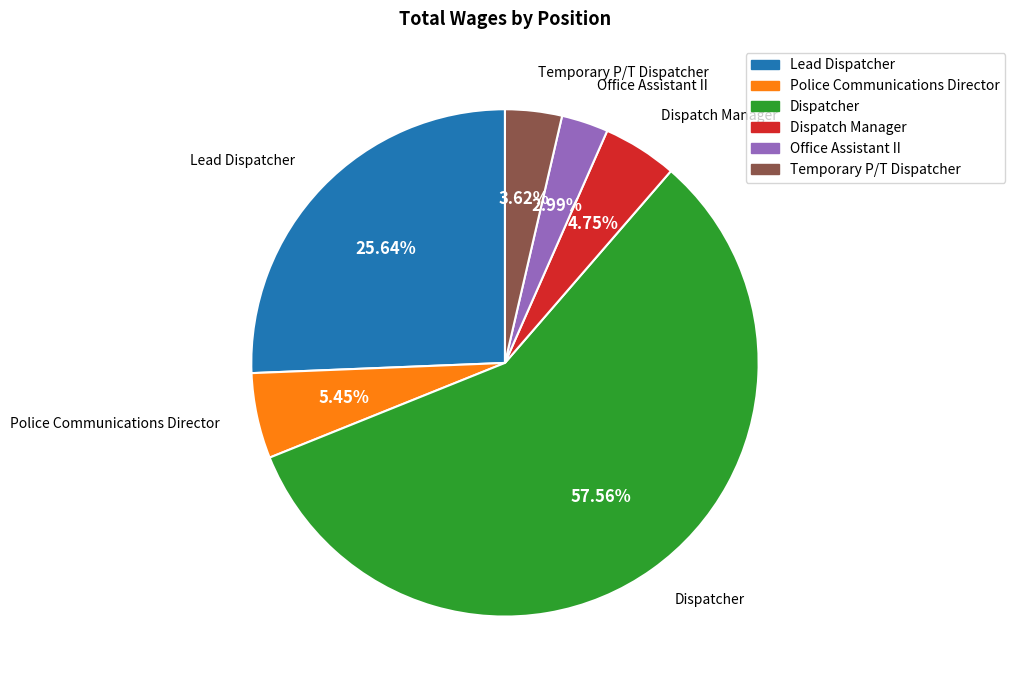

Does Dispatcher represent more than half of the total?

Yes